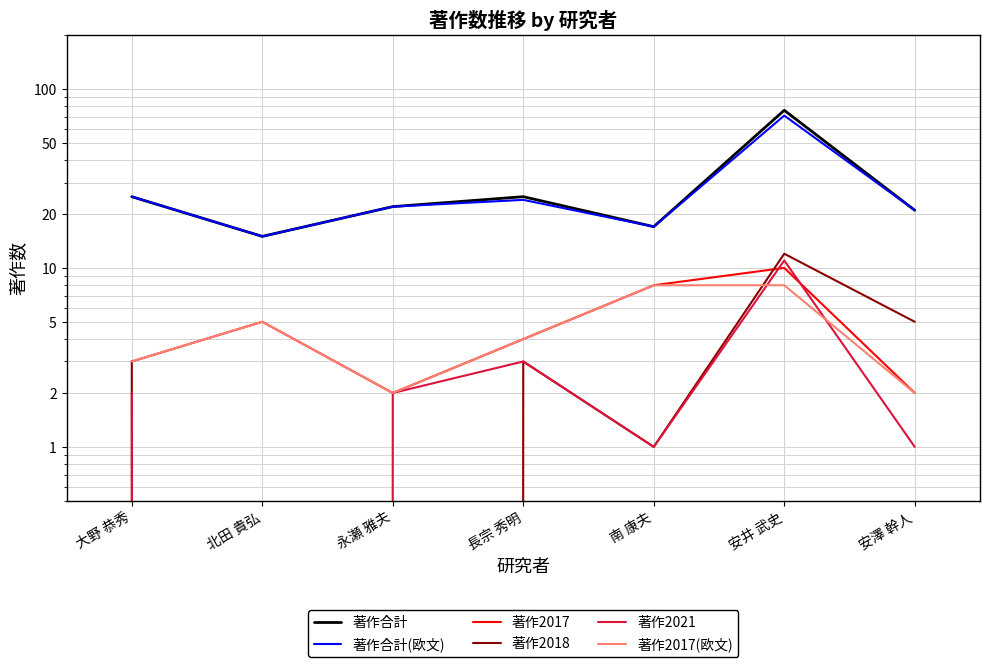

True or false: 著作2018 has a value of 12 at 安井 武史.

True